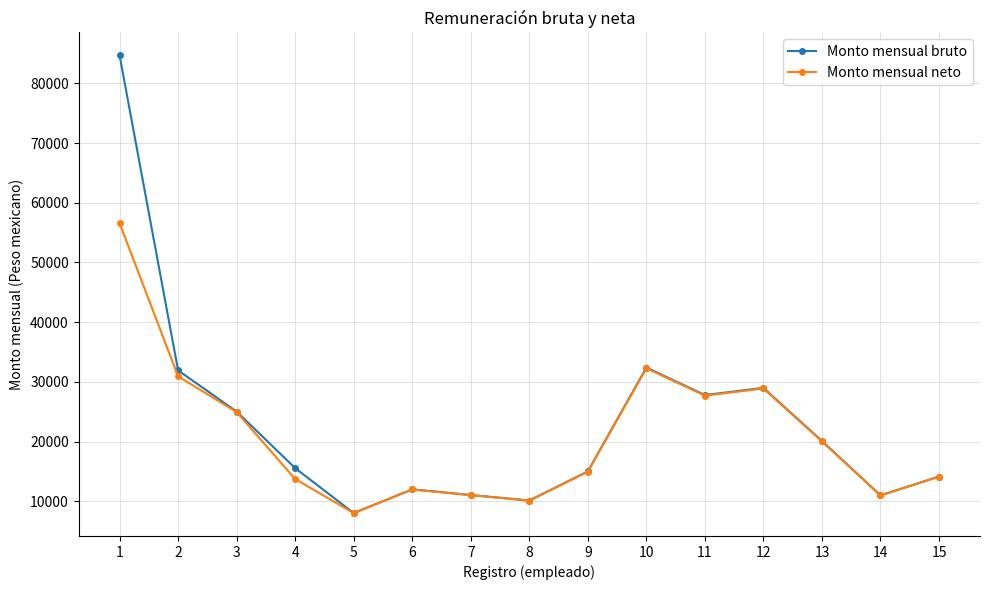

Which series has the largest total across all categories?

Monto mensual bruto